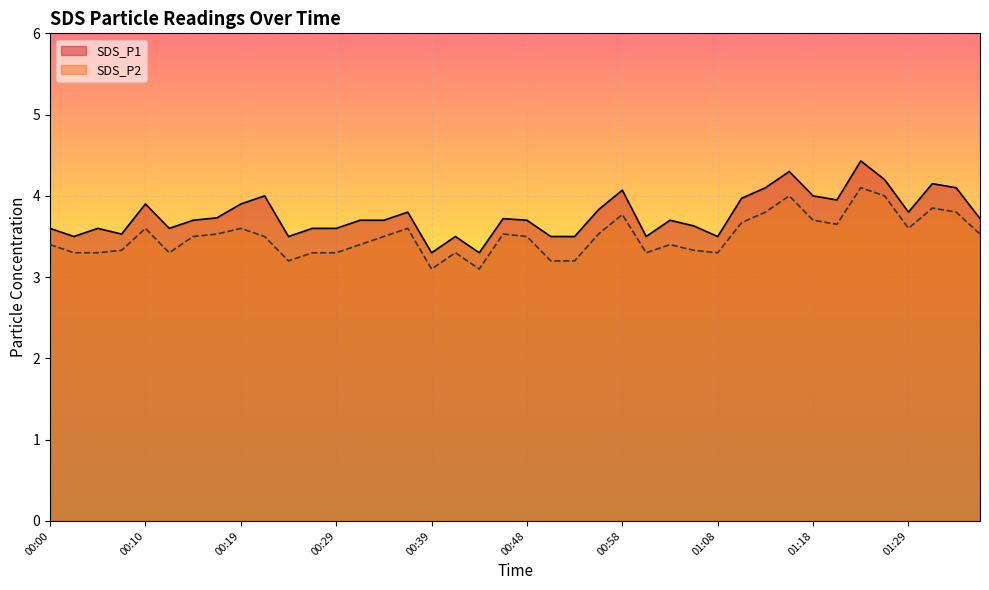

True or false: SDS_P2 and SDS_P1 cross at least once.

False